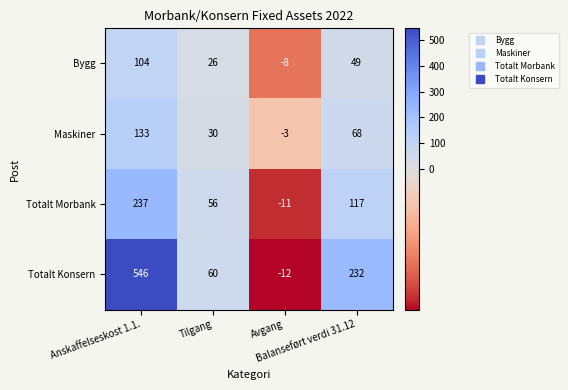

What is the greatest value displayed?

546